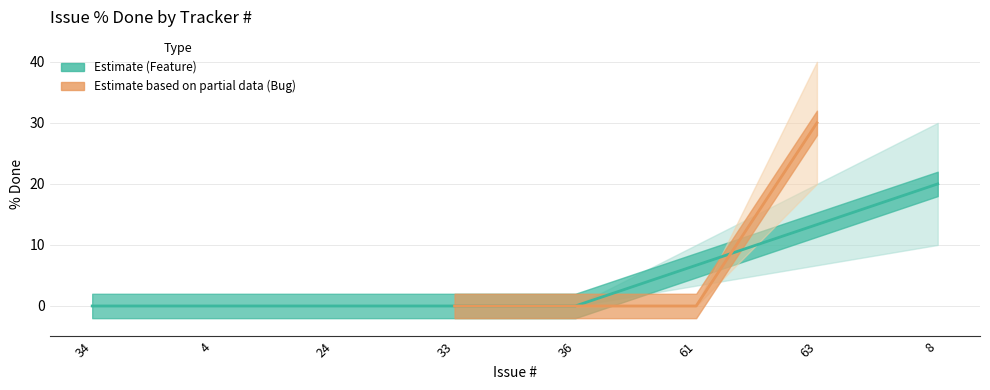

What is the maximum value for % Done lower?

20